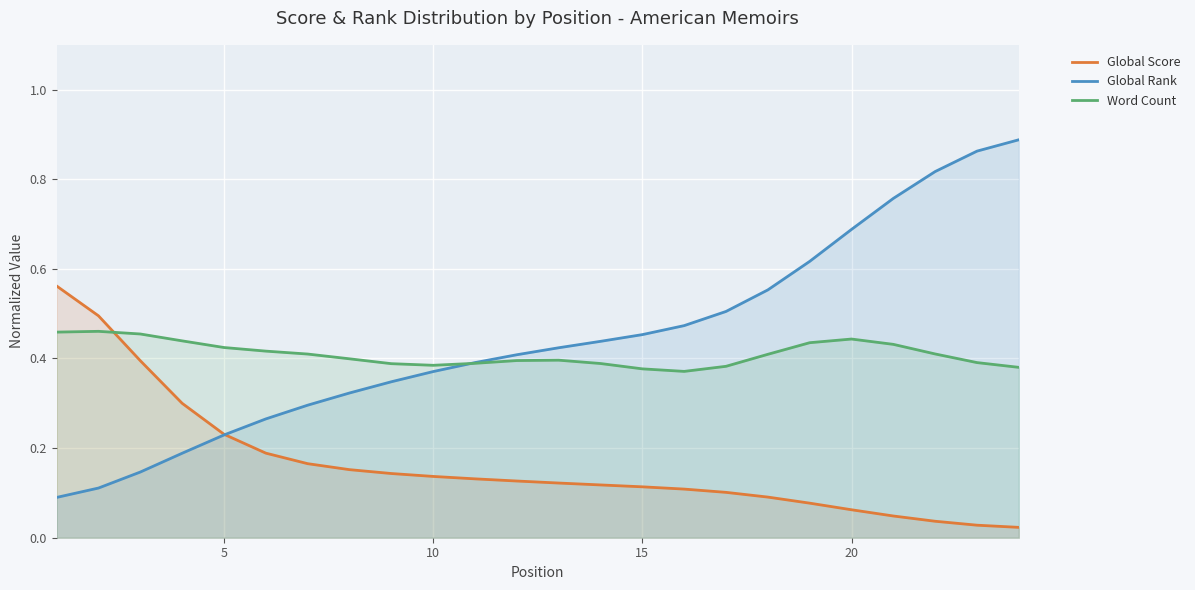

The value of Global Score at 5 is 0.0. True or false?

False